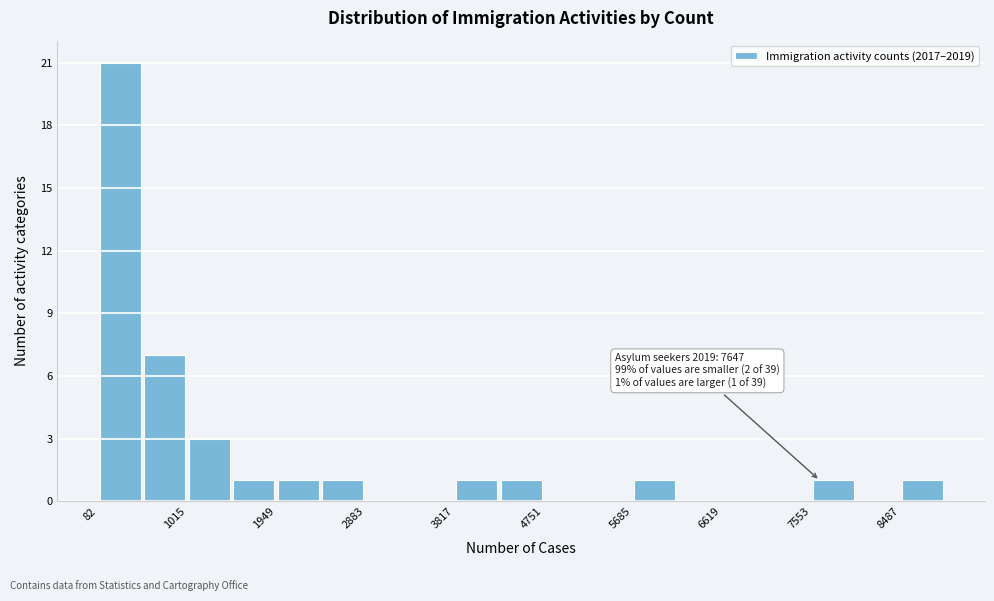

Which range on the x-axis has the tallest bar?

100 to 500